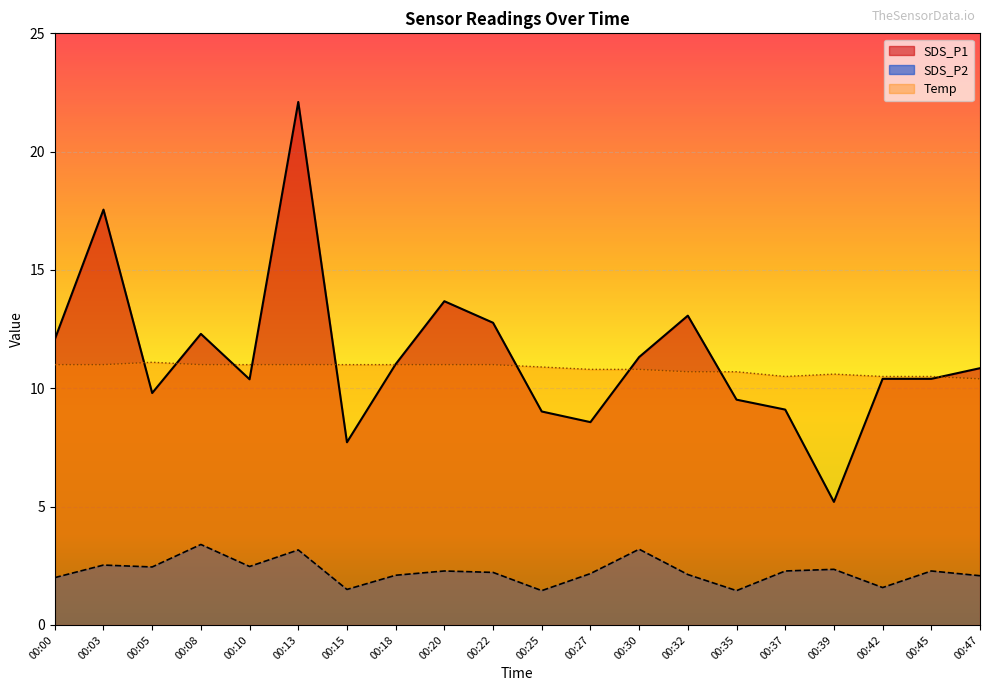

What is the greatest value displayed?

22.1